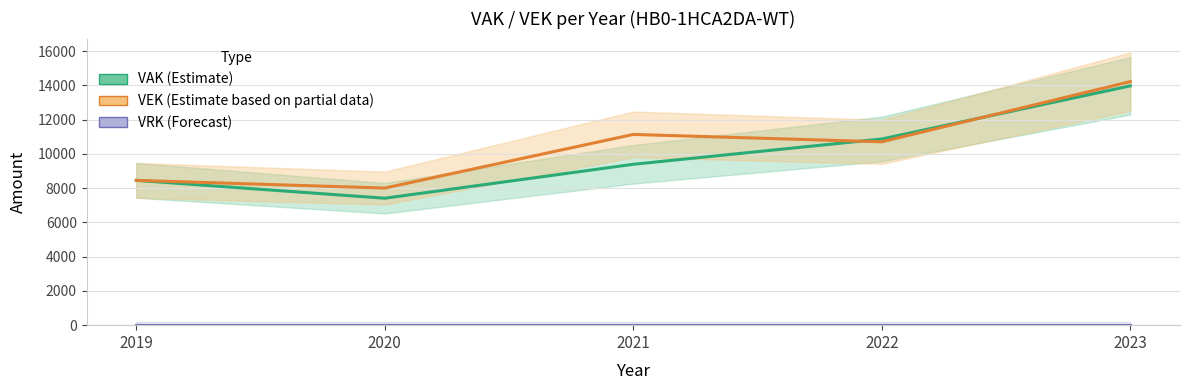

What is the sum of the VEK (Estimate based on partial data) values at 2020 and 2021?

19139